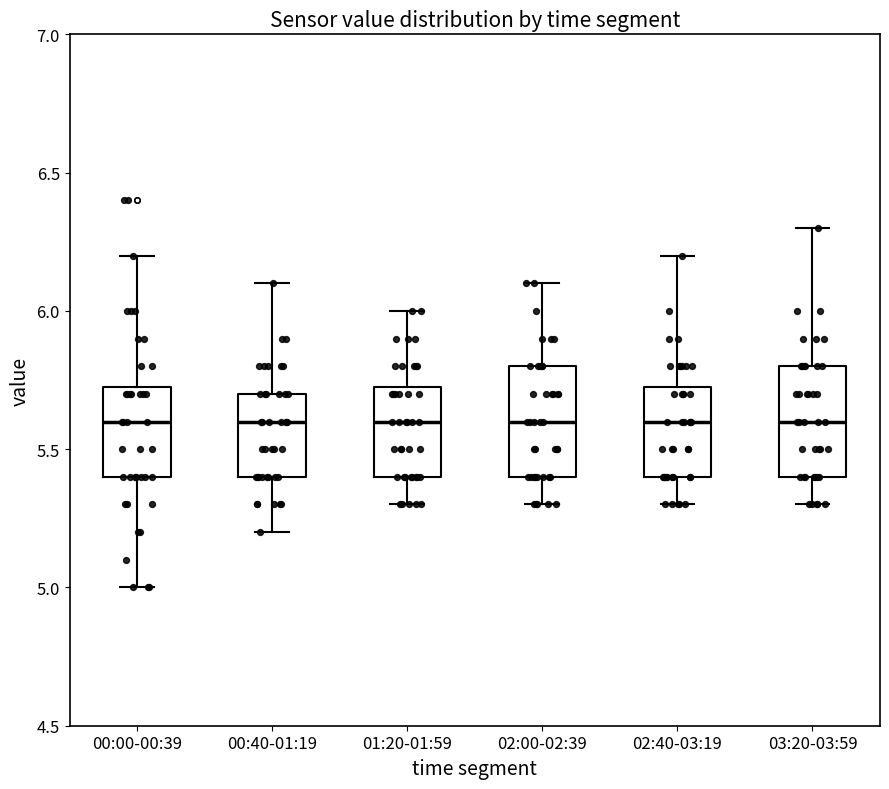

Reading left to right, transcribe this box plot: for each box, give where its median line is, the range the box spans, and where its two whiskers end, as read against the y-axis. The values are not printed on the chart, so give them approximately, as read against the axis.

00:00-00:39: median 5.60, box 5.40 to 5.75, whiskers 5.00 to 6.20
00:40-01:19: median 5.60, box 5.40 to 5.70, whiskers 5.20 to 6.10
01:20-01:59: median 5.60, box 5.40 to 5.75, whiskers 5.30 to 6.00
02:00-02:39: median 5.60, box 5.40 to 5.80, whiskers 5.30 to 6.10
02:40-03:19: median 5.60, box 5.40 to 5.75, whiskers 5.30 to 6.20
03:20-03:59: median 5.60, box 5.40 to 5.80, whiskers 5.30 to 6.30